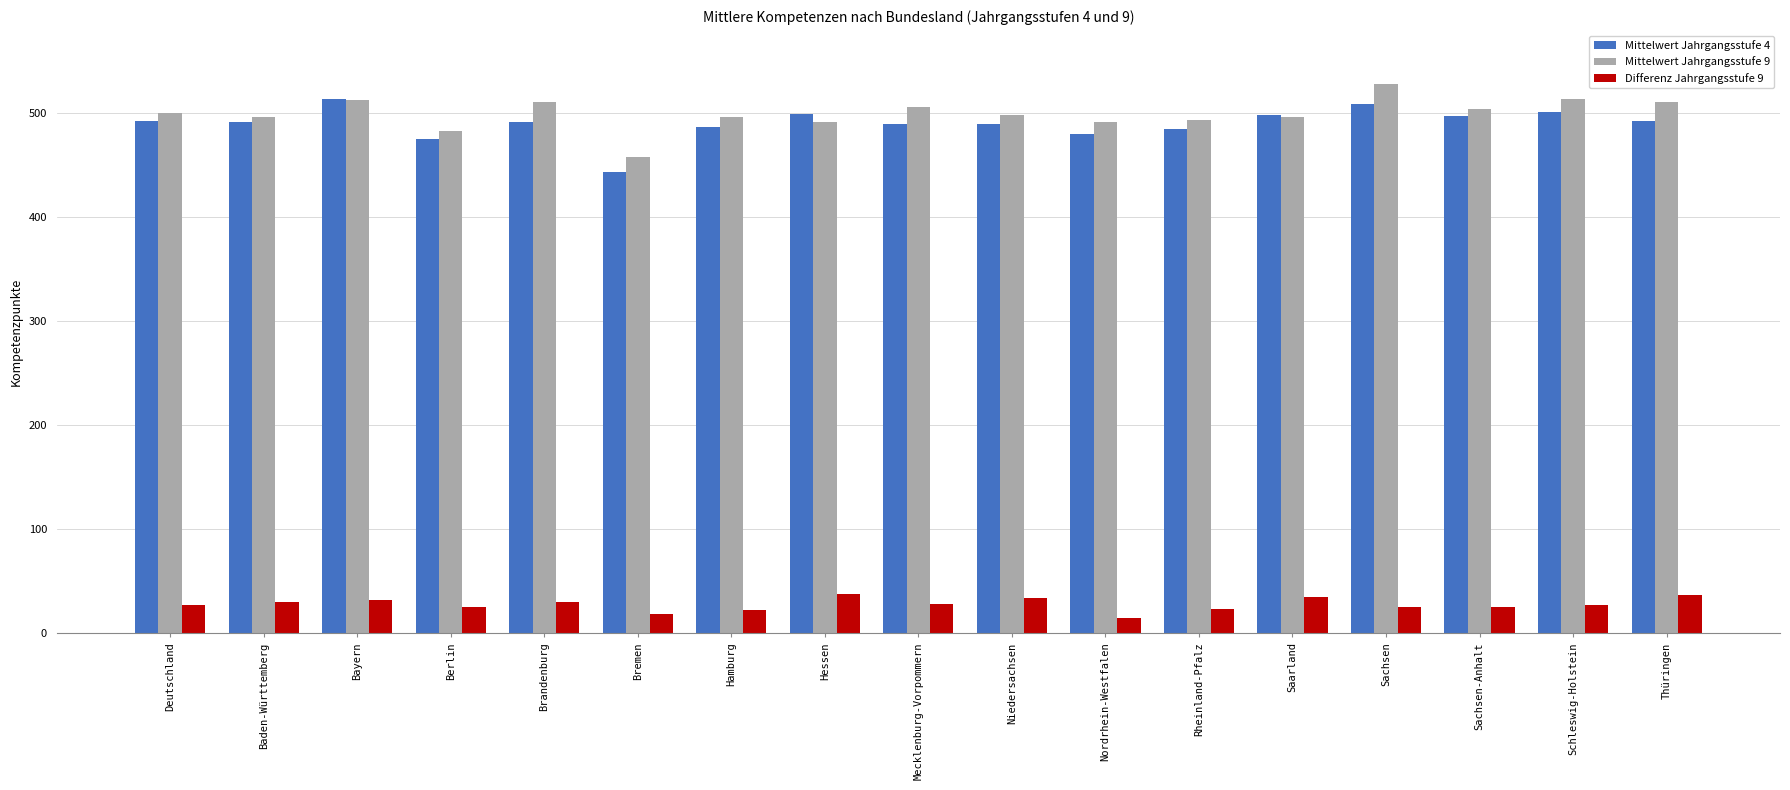

What position from the right is Hamburg?

11